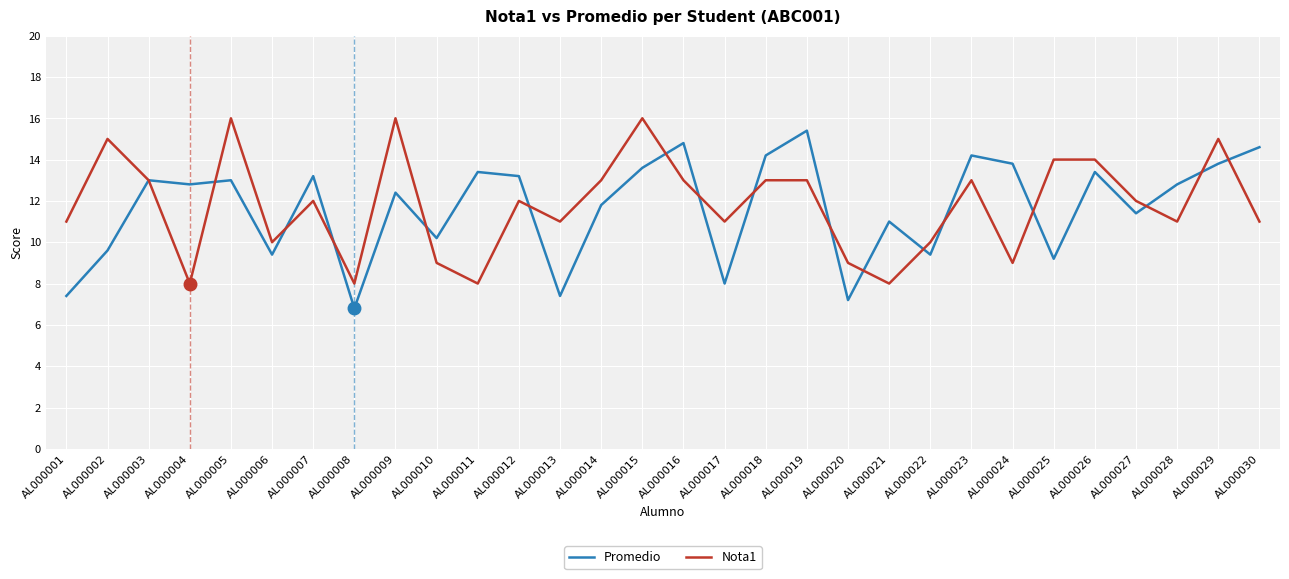

Which series ends up on top after the final intersection of Nota1 and Promedio?

Promedio